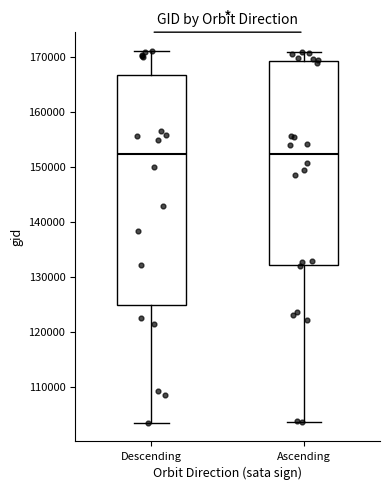

Where is the upper edge of the box for Descending on the y-axis? The values are not printed on the chart, so give them approximately, as read against the axis.

167000